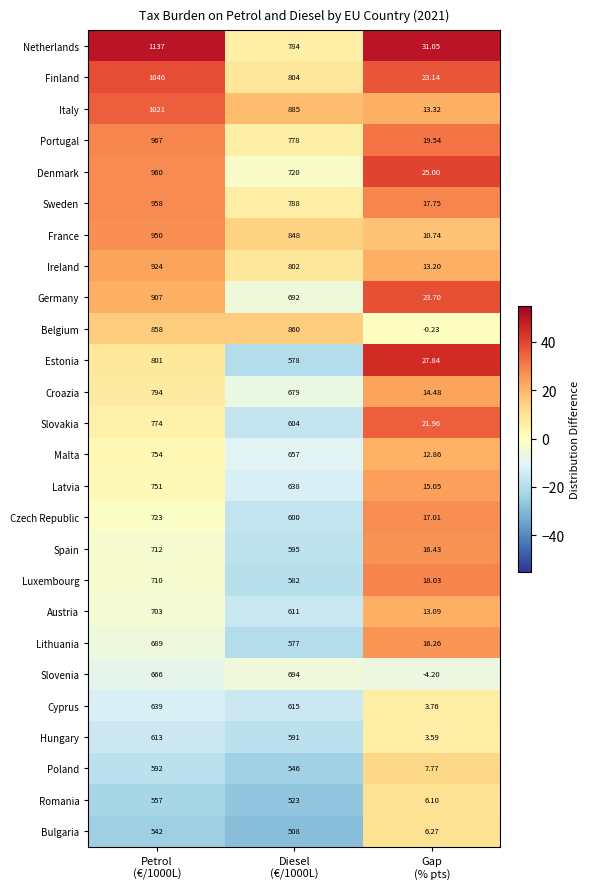

How many data points in Spain are less than 595?

1